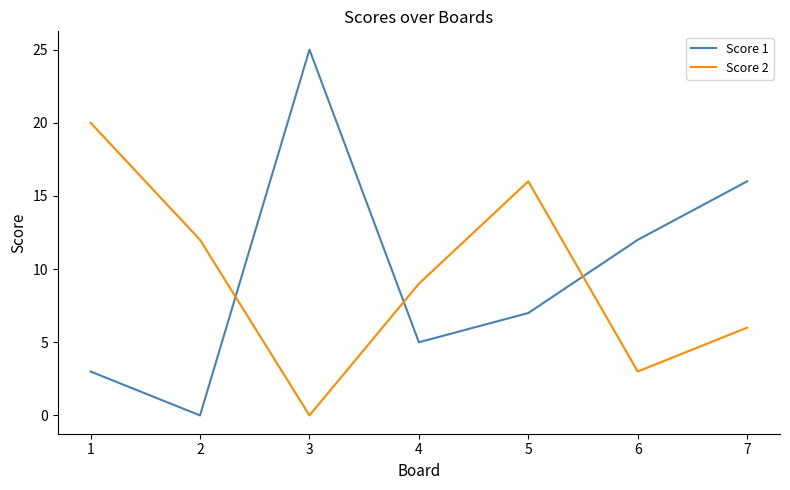

Reading right to left, transcribe all the data shown in this chart.

Score 1: 7=16	6=12	5=7	4=5	3=25	2=0	1=3
Score 2: 7=6	6=3	5=16	4=9	3=0	2=12	1=20